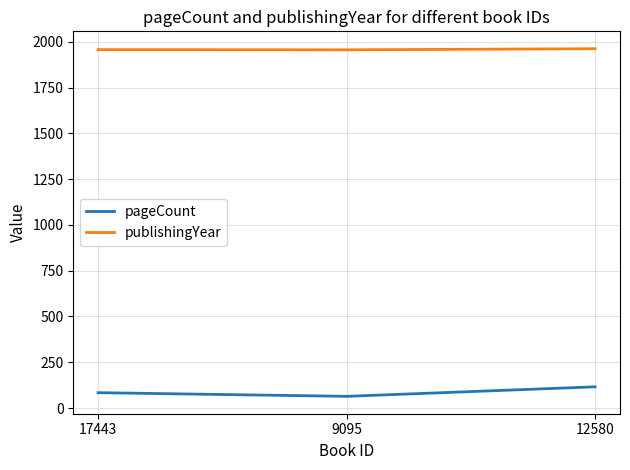

List the series in order of their peak value, lowest first.

pageCount, publishingYear